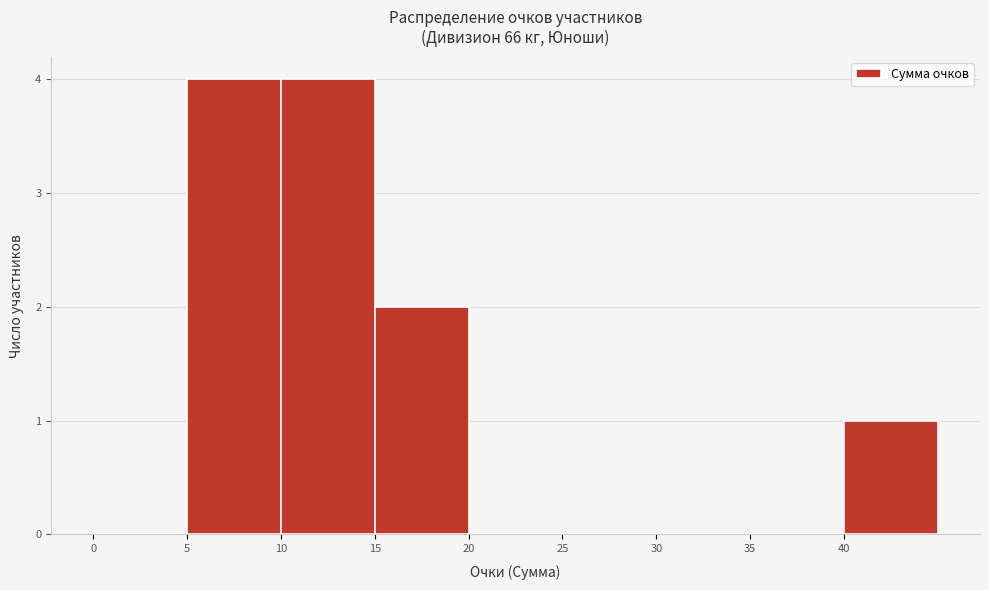

How tall is the bar that spans 10 to 15 on the x-axis? The values are not printed on the chart, so give them approximately, as read against the axis.

4